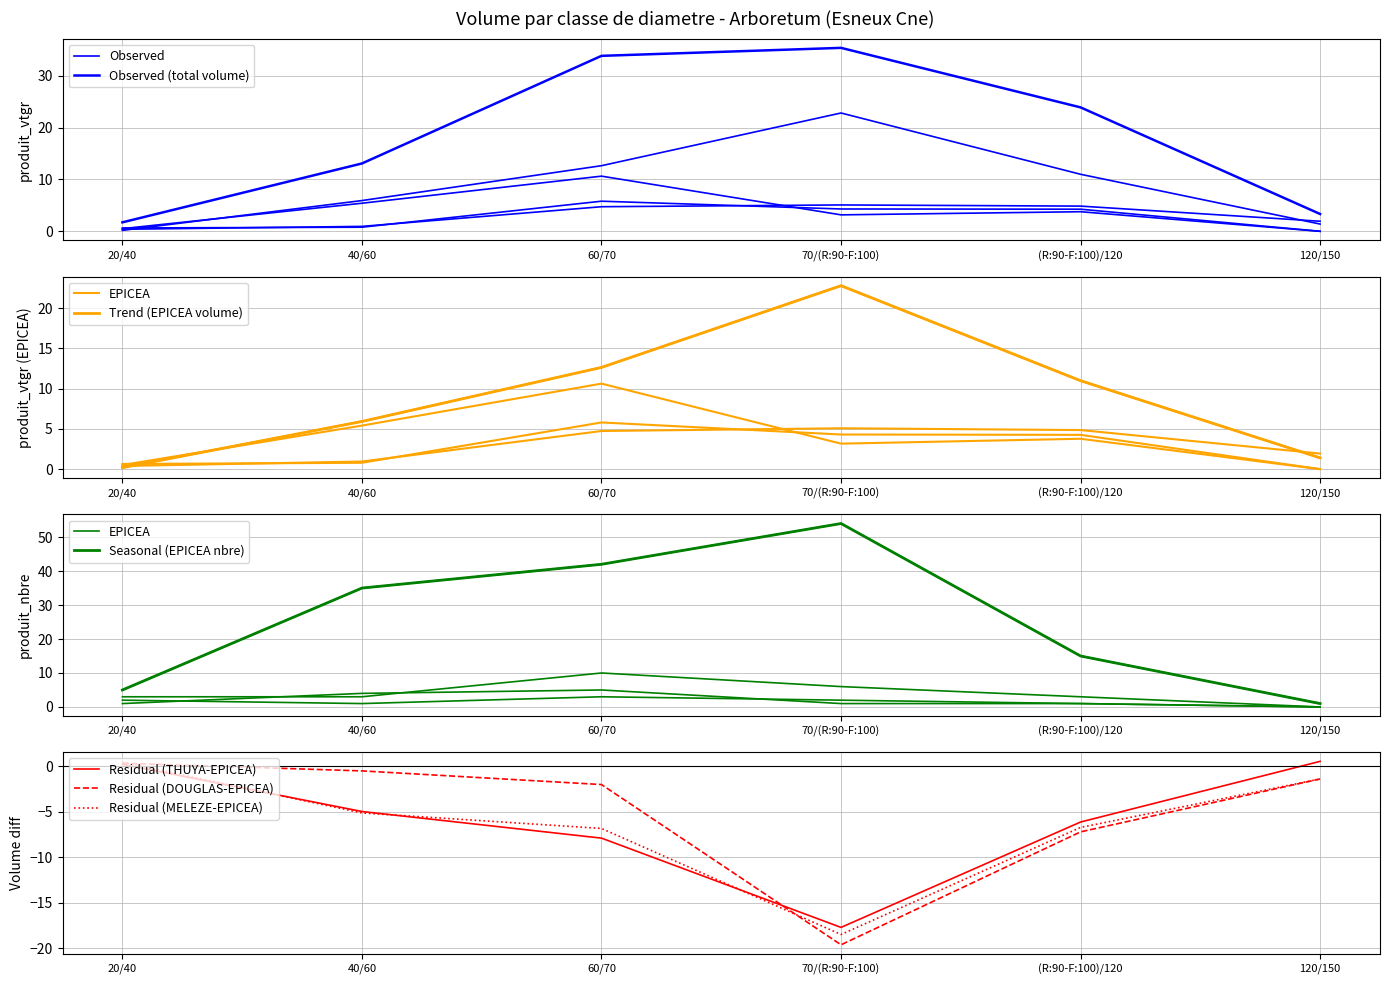

Which series changed the most between 20/40 and 40/60?

EPICEA